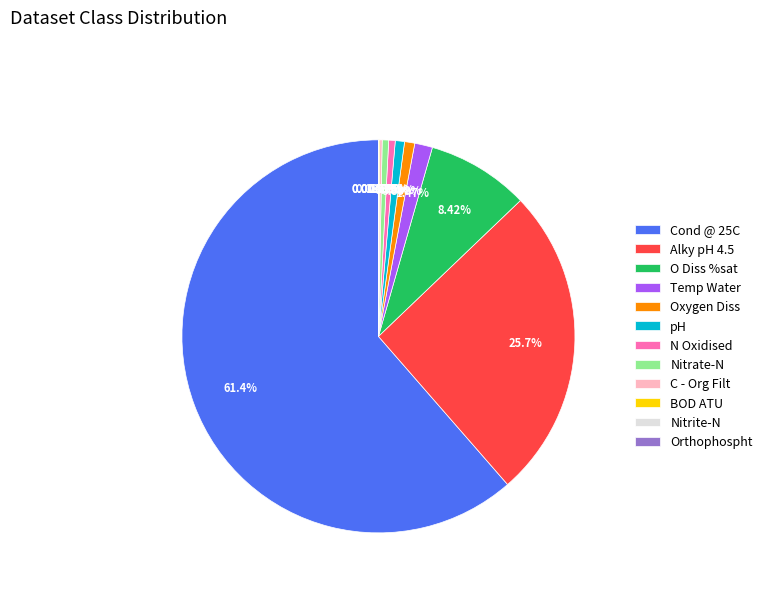

Between Cond @ 25C and Nitrate-N, which is larger?

Cond @ 25C